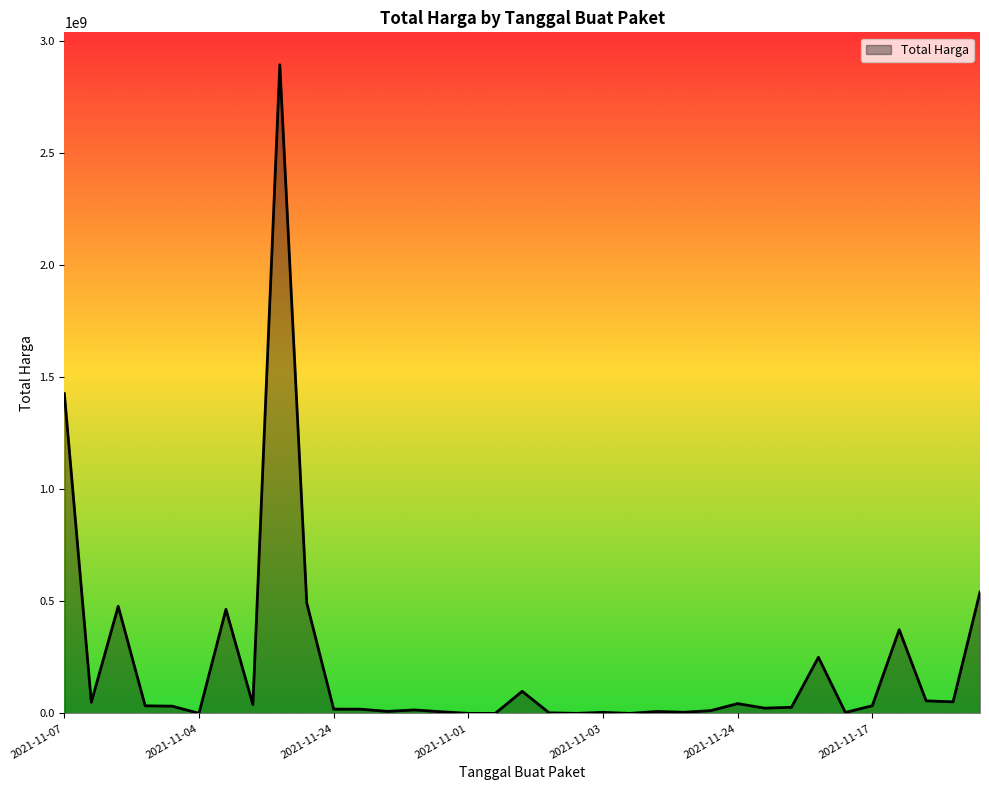

What is the difference between the maximum and minimum values?

2892044000